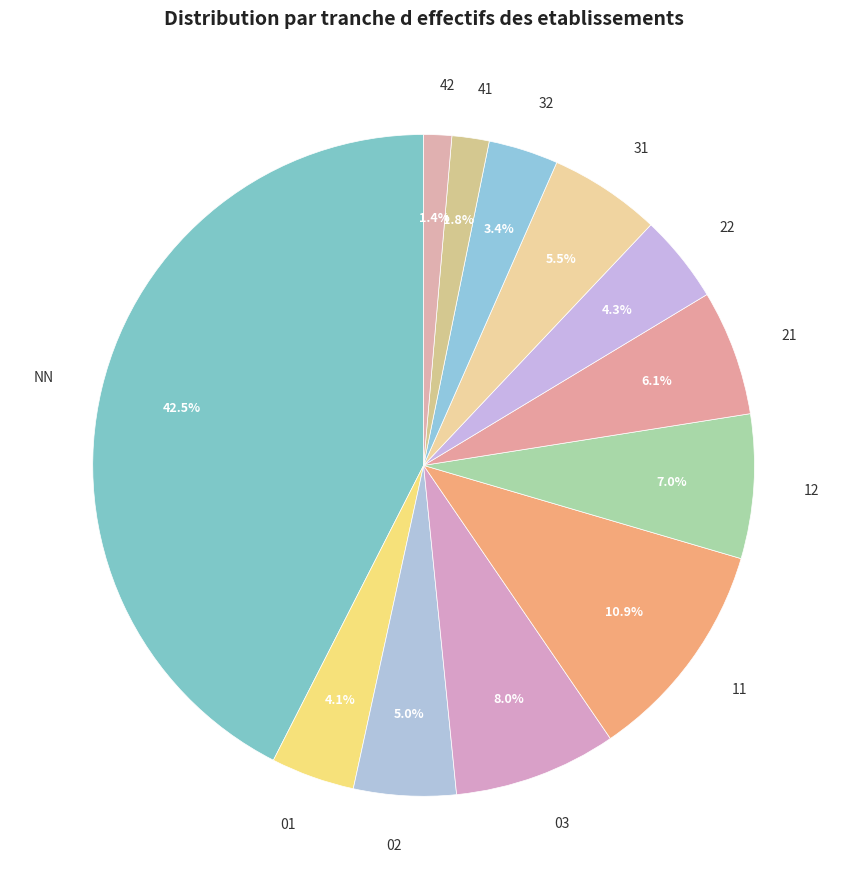

To the nearest percent, what is the difference between the largest and smallest slice percentages?

41%